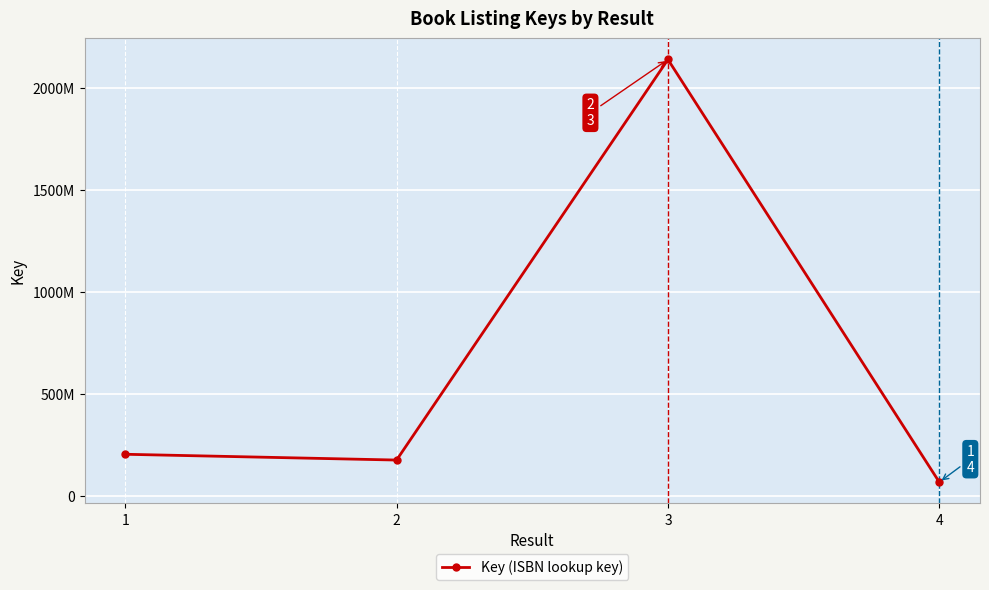

Is this an area chart (filled region under the line)?

No